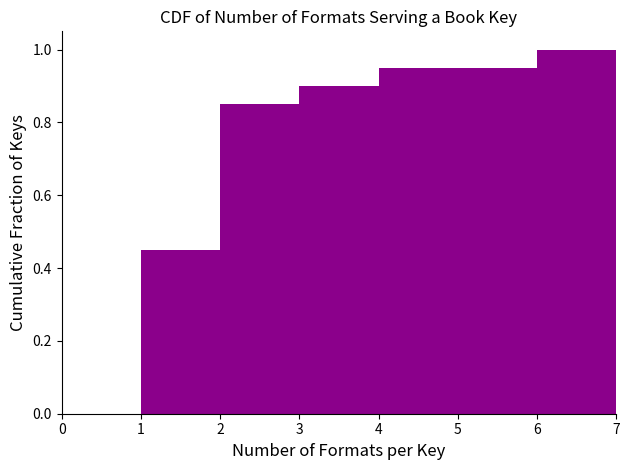

Reading left to right, list every bar in this chart as the range it spans on the x-axis followed by its height. The values are not printed on the chart, so give them approximately, as read against the axis.

0 to 1: 0
1 to 2: 0.46
2 to 3: 0.86
3 to 4: 0.90
4 to 5: 0.96
5 to 6: 0.96
6 to 7: 1.00